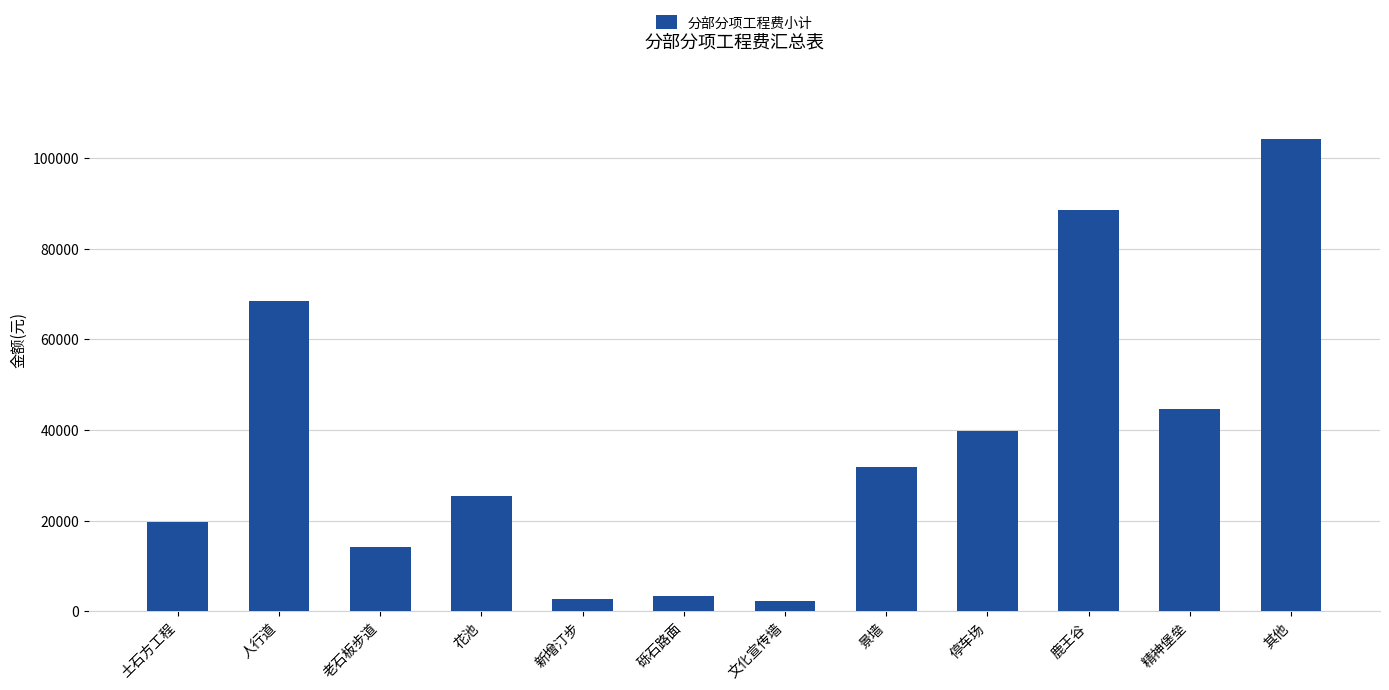

The value at 精神堡垒 is 18445.6. True or false?

False